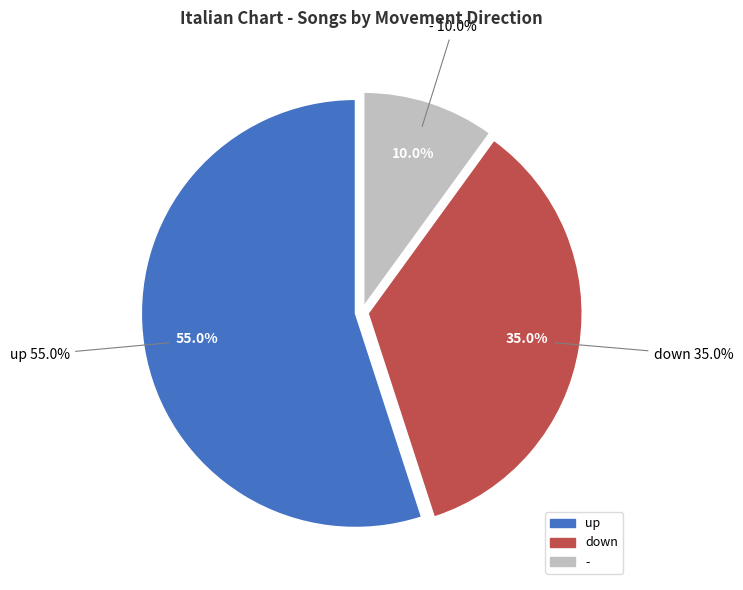

What percentage do up and - together represent?

65.0%